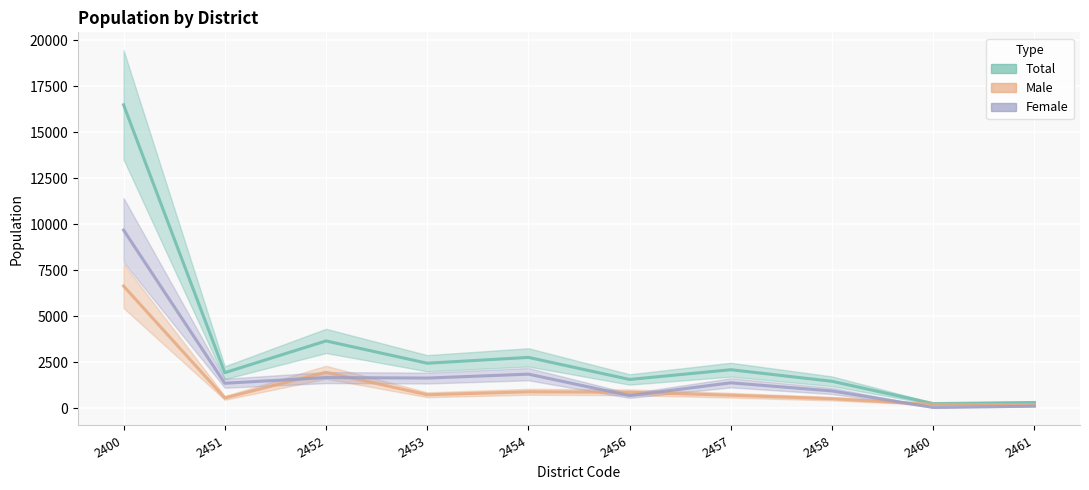

Which series has the widest spread of values?

Total